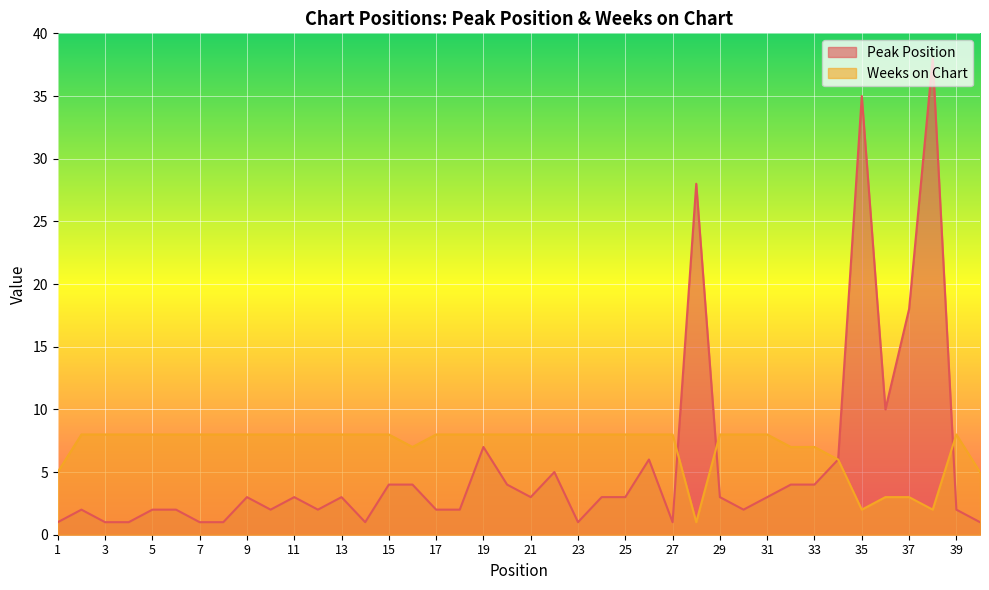

The value of Peak Position at 34 is 9. True or false?

False